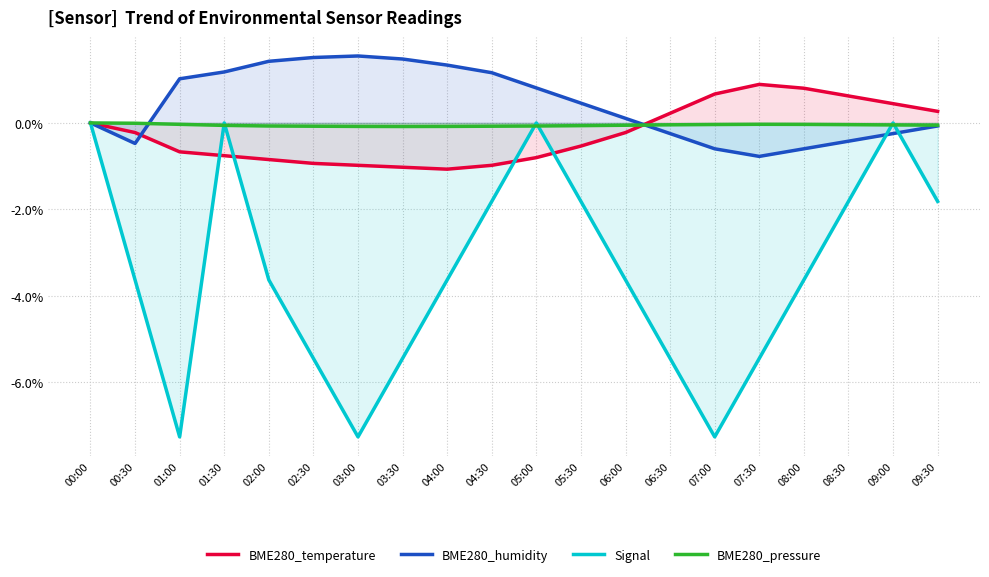

What is the sum of the BME280_pressure values at 01:30 and 06:00?

-0.1